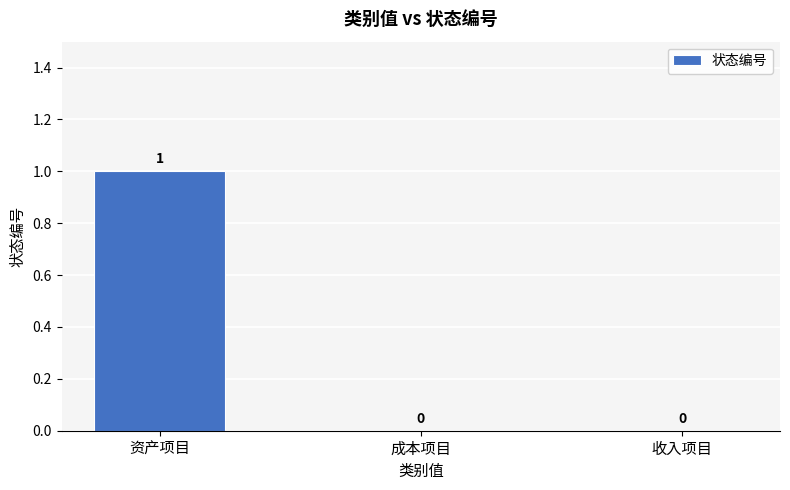

How many values are between 0 and 1?

3